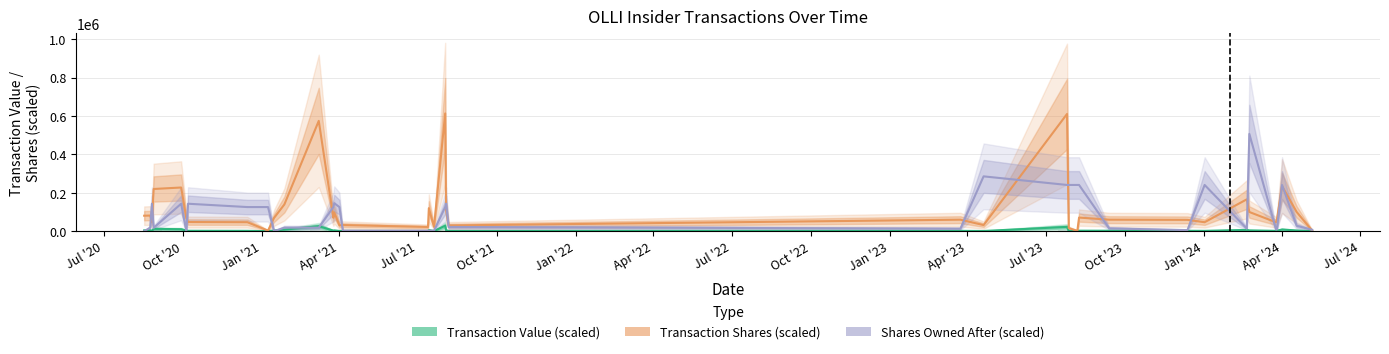

What is the spread (max minus min) of values at Oct '23?

141836.3